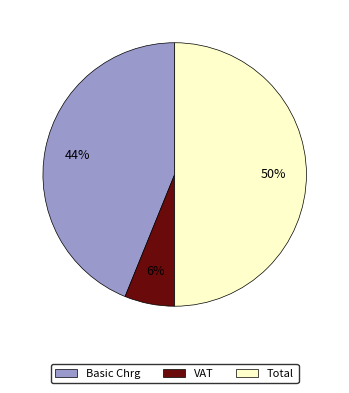

To the nearest percent, what portion does Basic Chrg represent?

44%